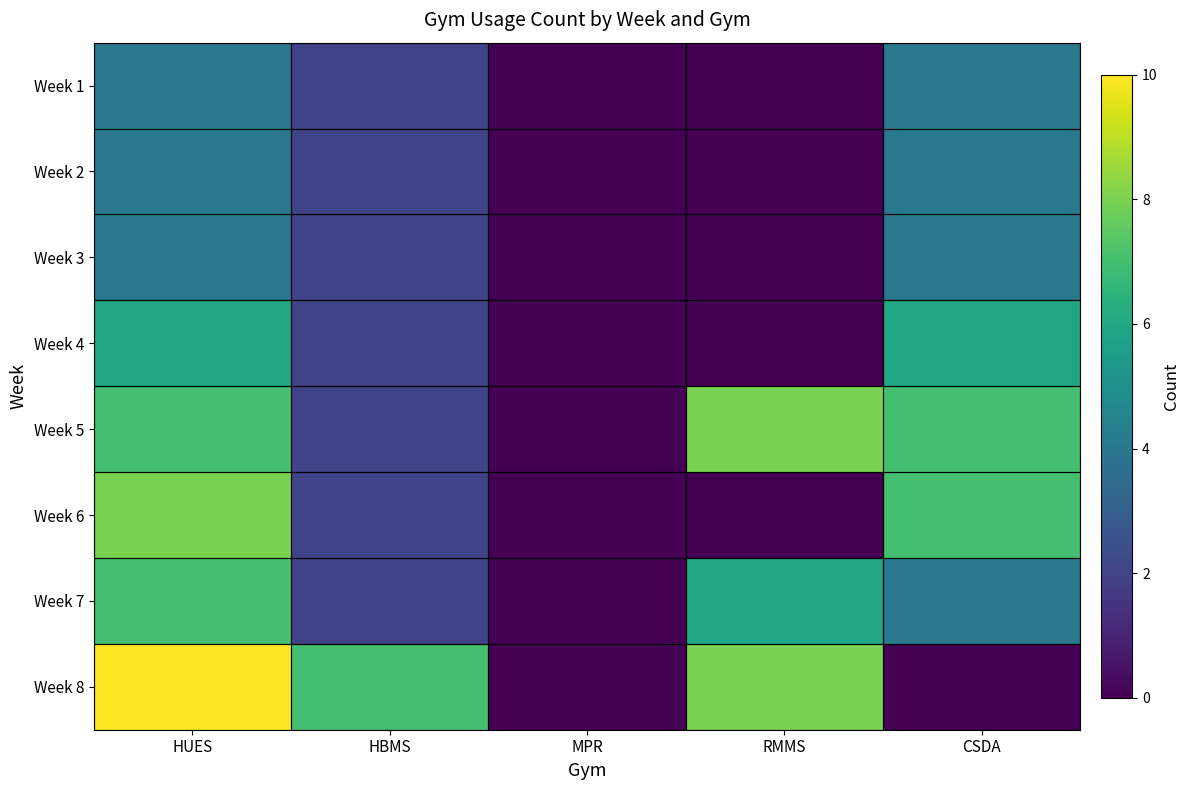

Count the number of data series in this chart.

8